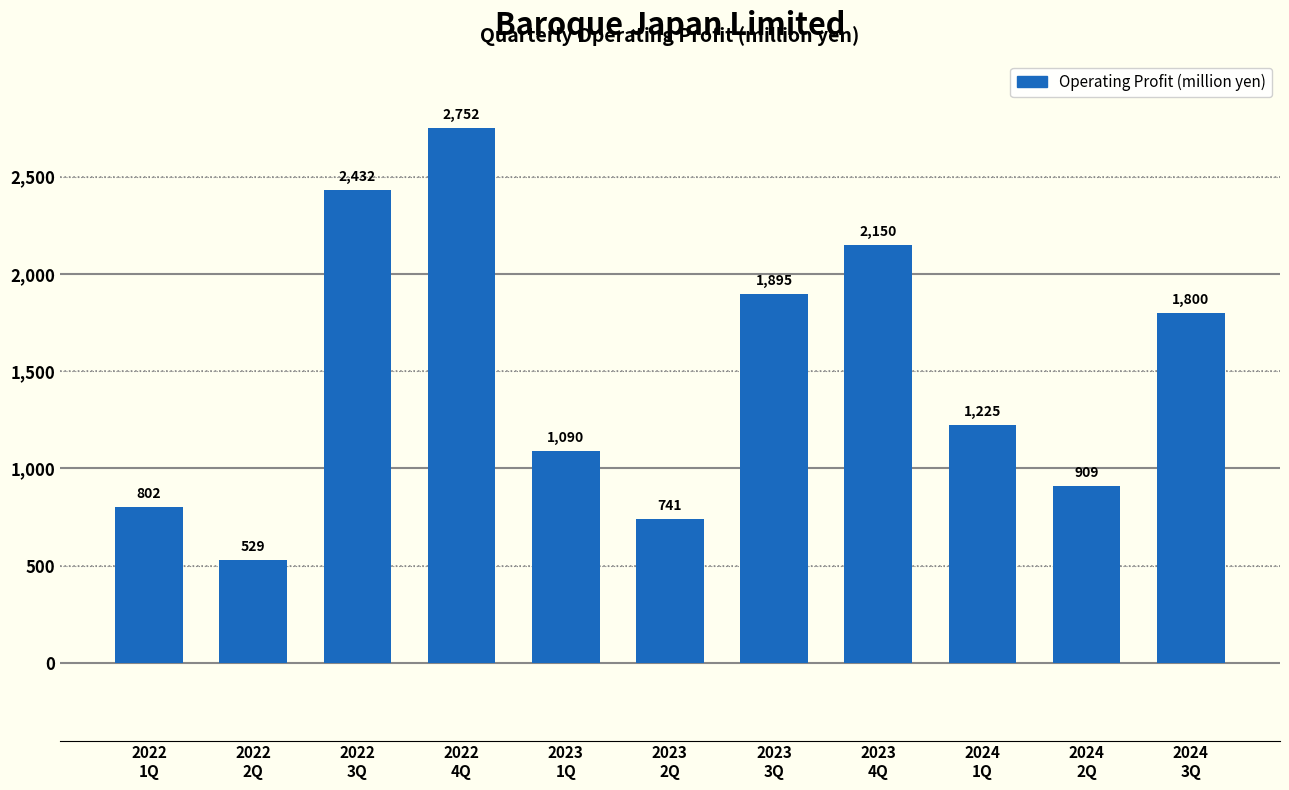

At which category does the chart reach its minimum across all series?

2022
2Q